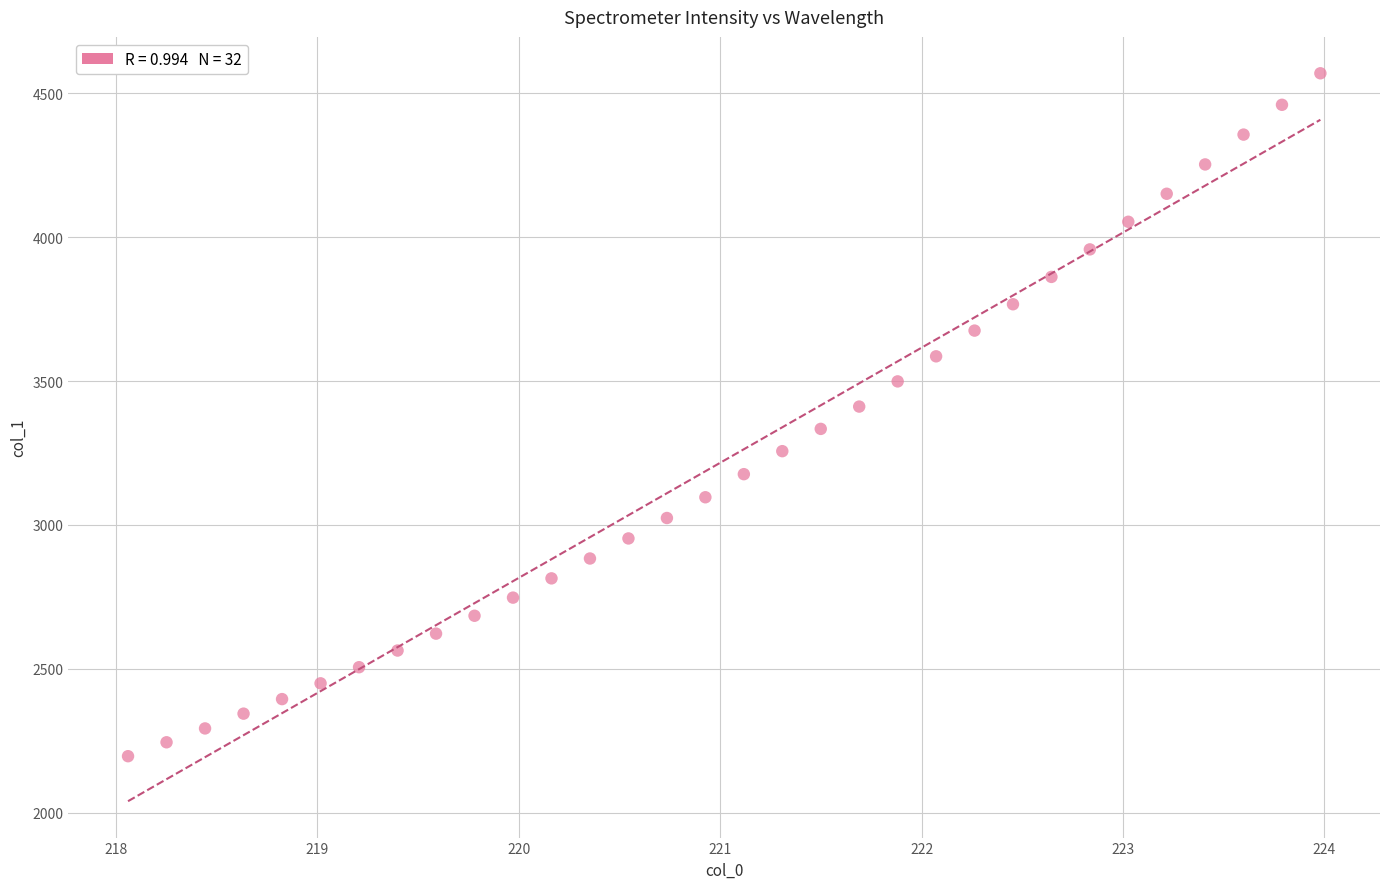

What is the range of X values (max minus min)?

5.9